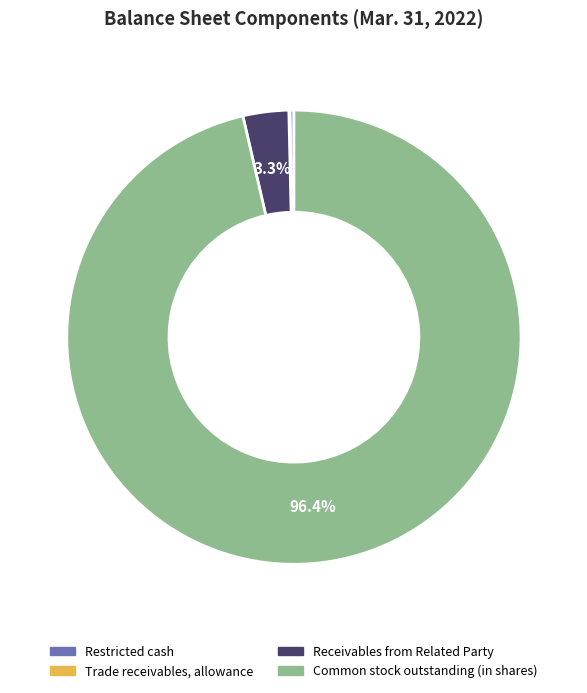

Which slice is the largest?

Common stock outstanding (in shares)